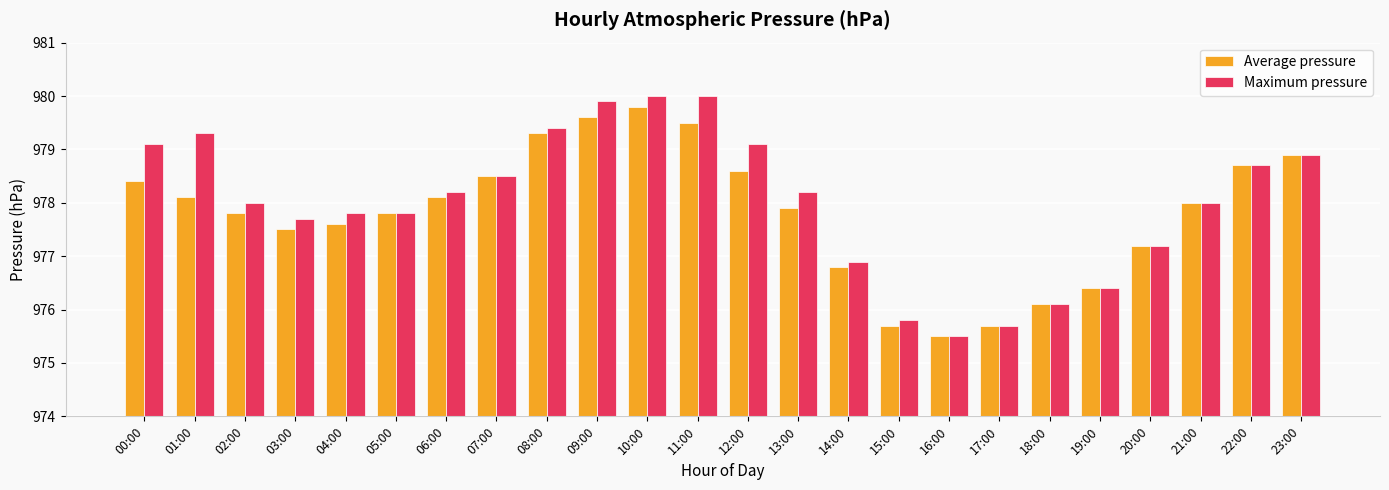

The value of Maximum pressure at 18:00 is 976.1. True or false?

True